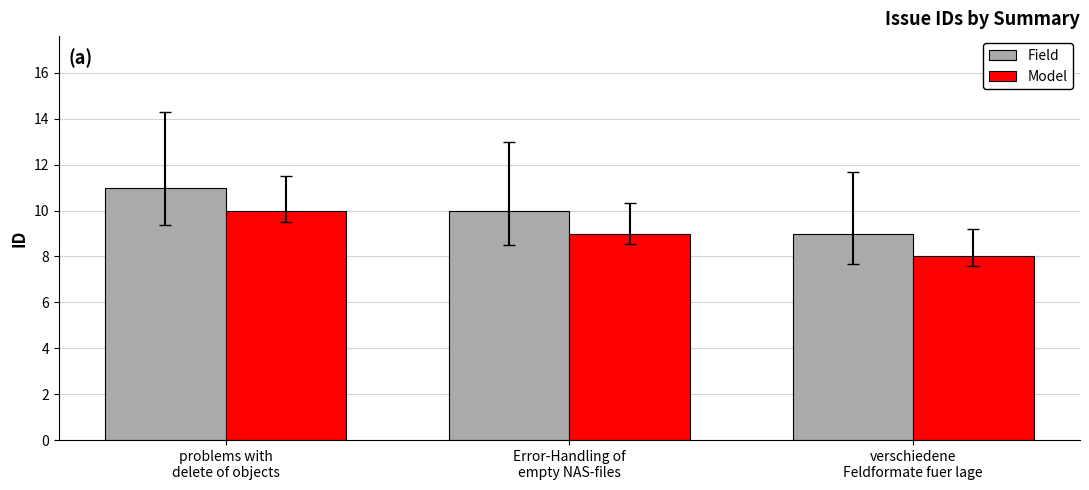

Reading right to left, transcribe all the data shown in this chart.

Field: verschiedene
Feldformate fuer lage=9	Error-Handling of
empty NAS-files=10	problems with
delete of objects=11
Model: verschiedene
Feldformate fuer lage=8	Error-Handling of
empty NAS-files=9	problems with
delete of objects=10